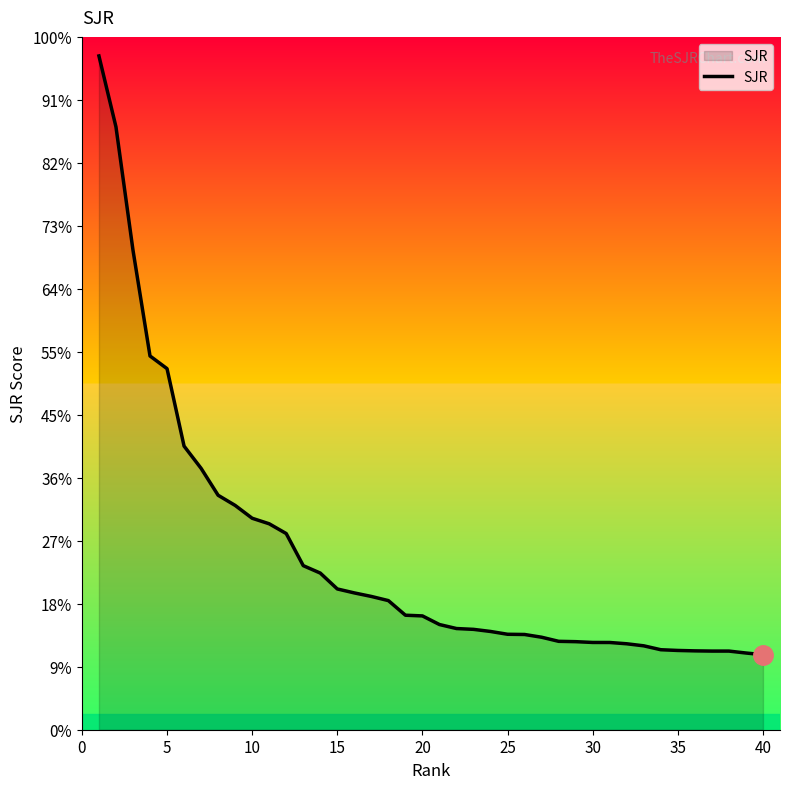

Does the chart display data point markers on the line(s)?

No